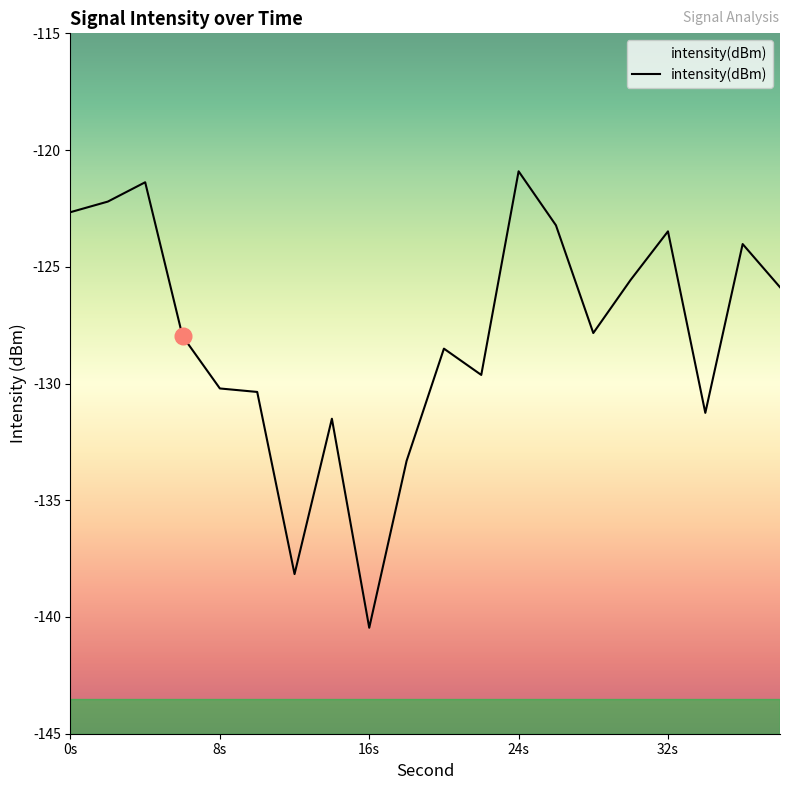

How many interior local peaks (higher than both neighbors) does the data have?

6